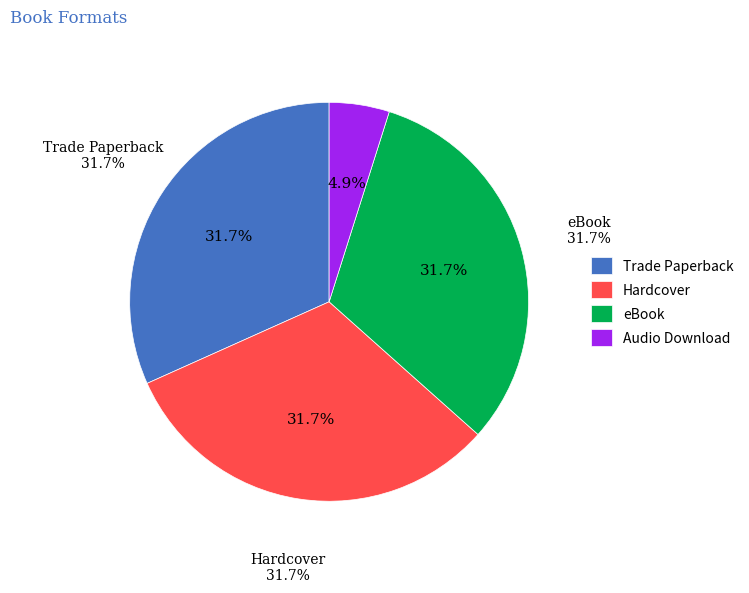

How many slices are in this pie chart?

4